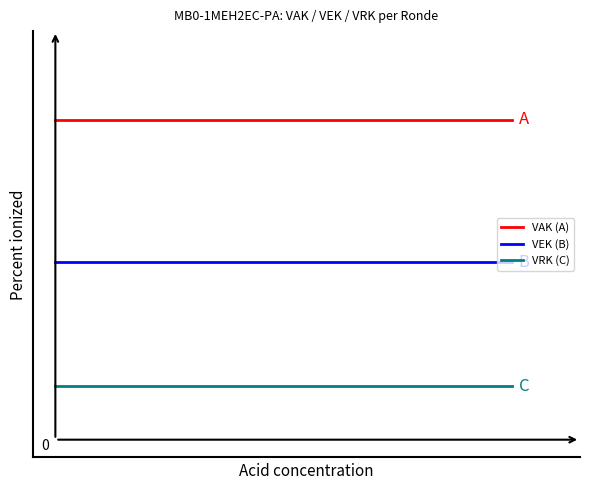

Rank the series by their maximum value, from lowest to highest.

VRK (C), VEK (B), VAK (A)